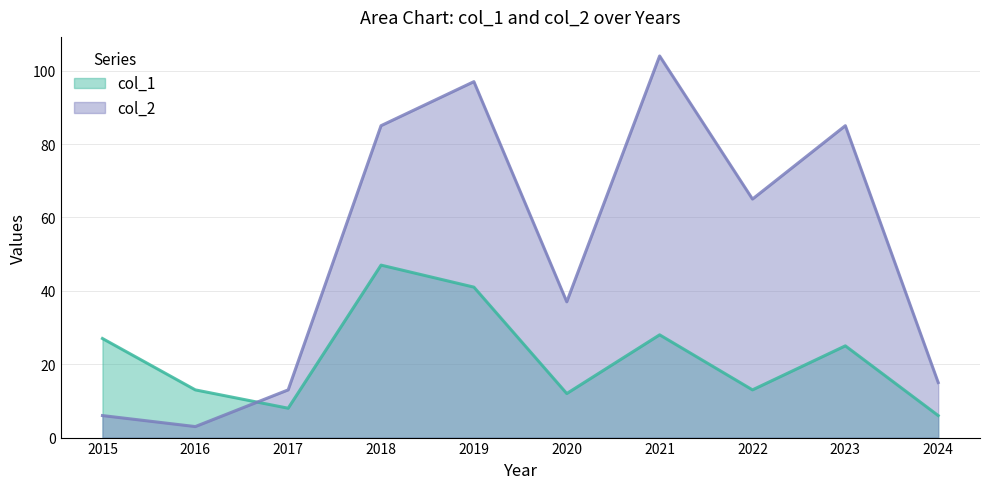

Rank the categories by col_2 value from highest to lowest.

2021, 2019, 2018, 2023, 2022, 2020, 2024, 2017, 2015, 2016